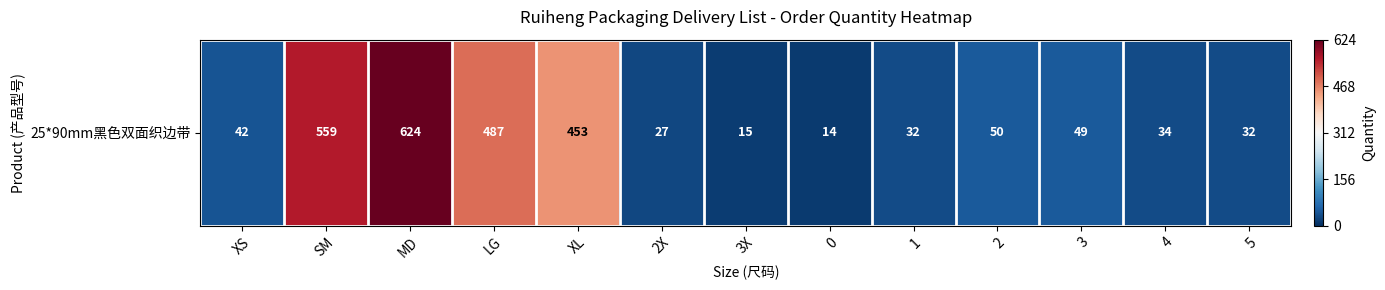

At which category does the chart reach its peak across all series?

MD